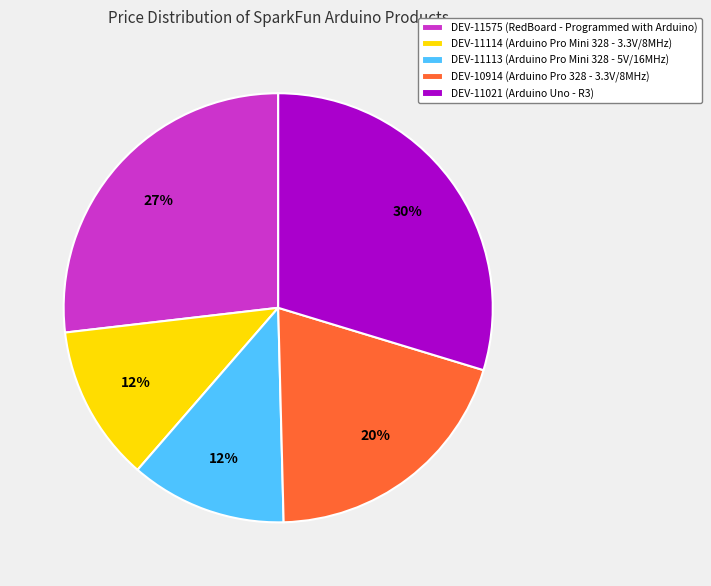

Combined, do DEV-11113 and DEV-10914 account for over 50%?

No